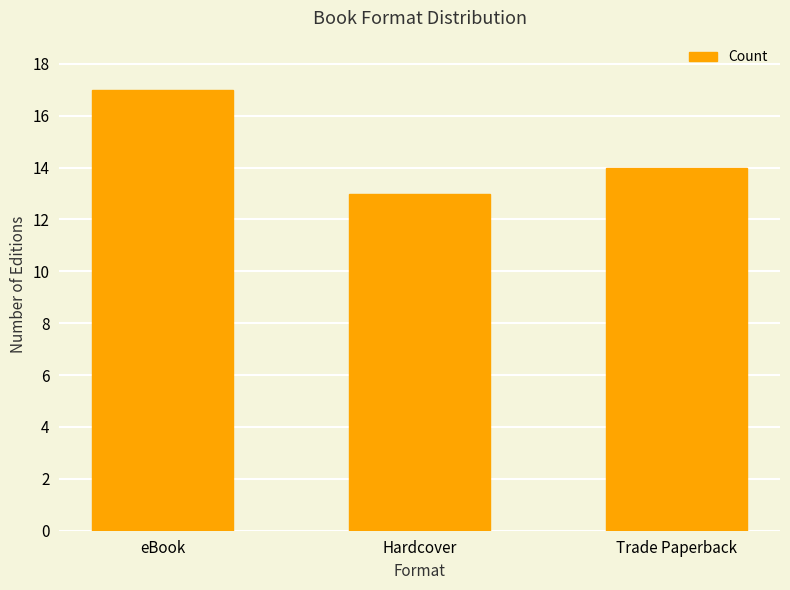

What is the ratio of the value at Trade Paperback to the value at Hardcover?

1.1